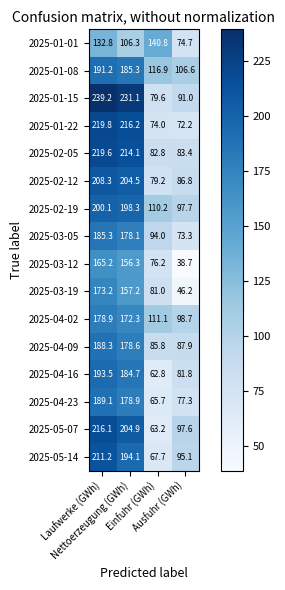

Which series has the largest range (max minus min)?

2025-01-15